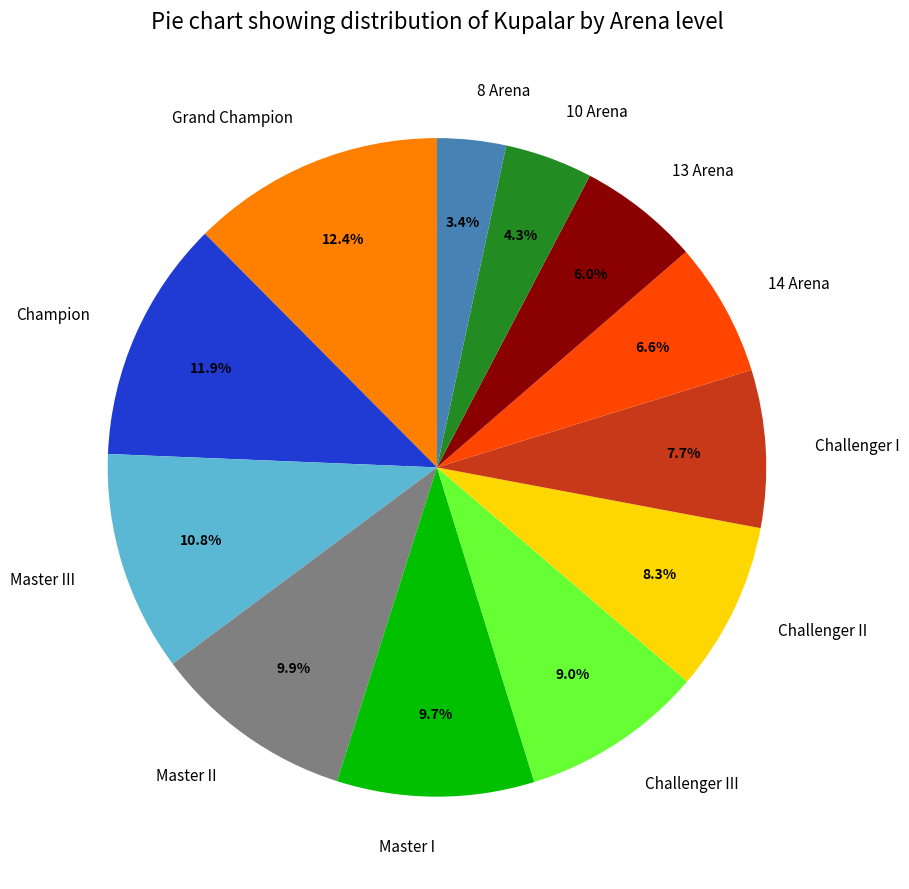

Is Master II the majority of the pie?

No